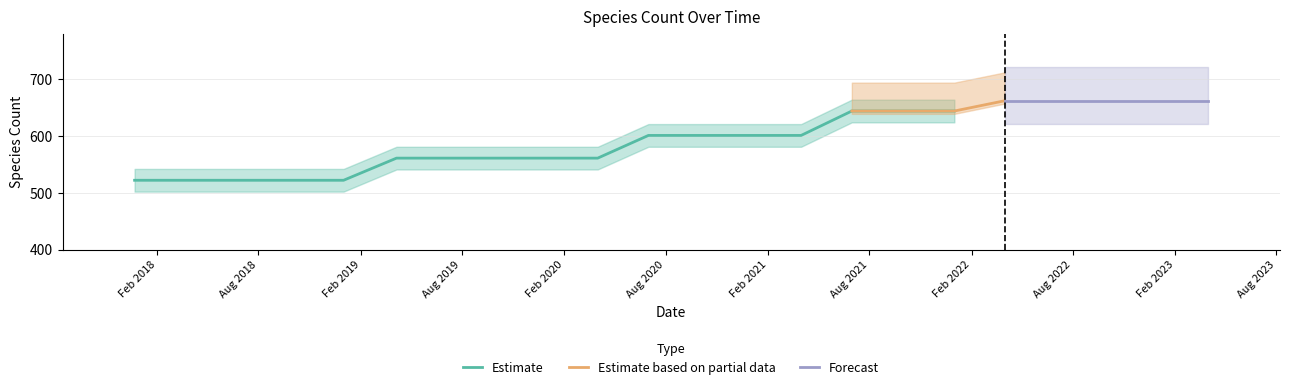

What is the maximum value for Estimate?

644